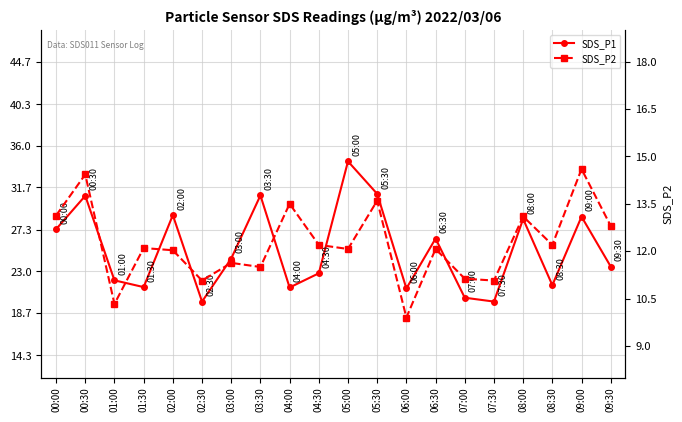

What is the value of the SDS_P2 point at the 6th from the left?

11.1